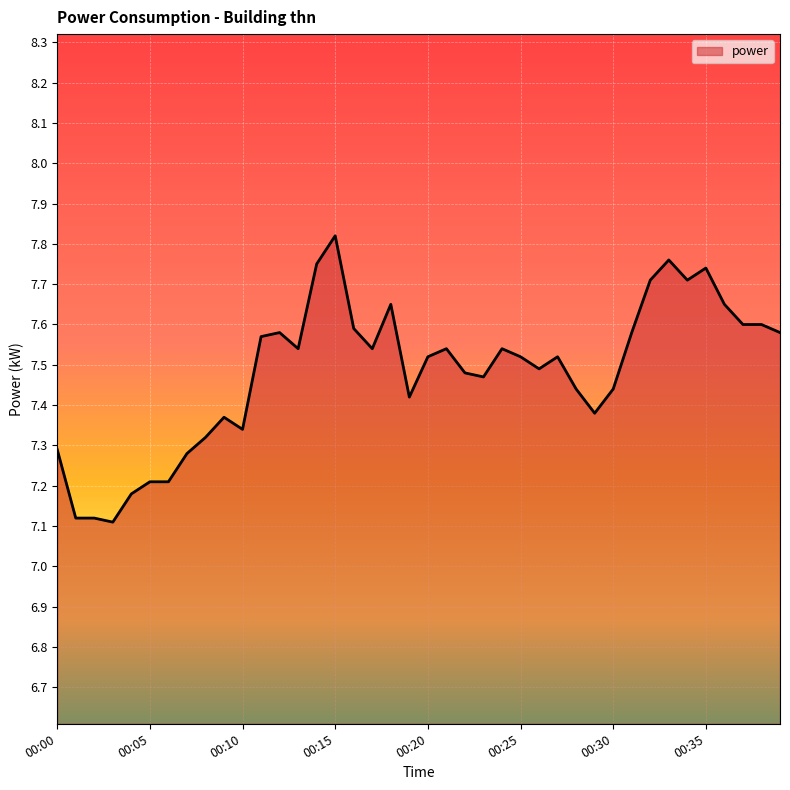

What is the difference between the maximum and minimum values?

0.7